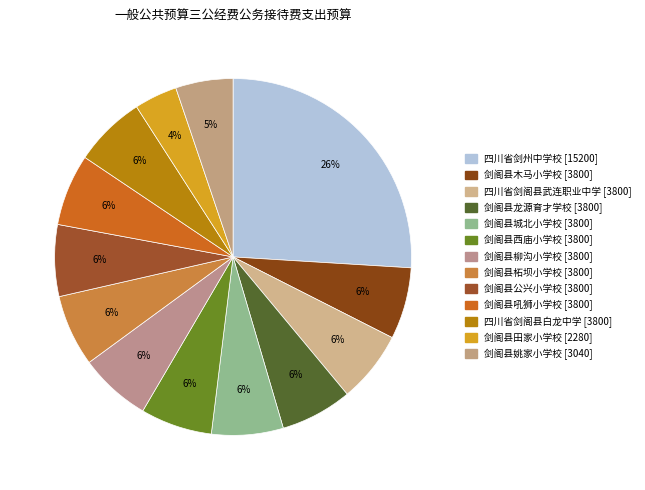

Which slice is the largest?

四川省剑州中学校